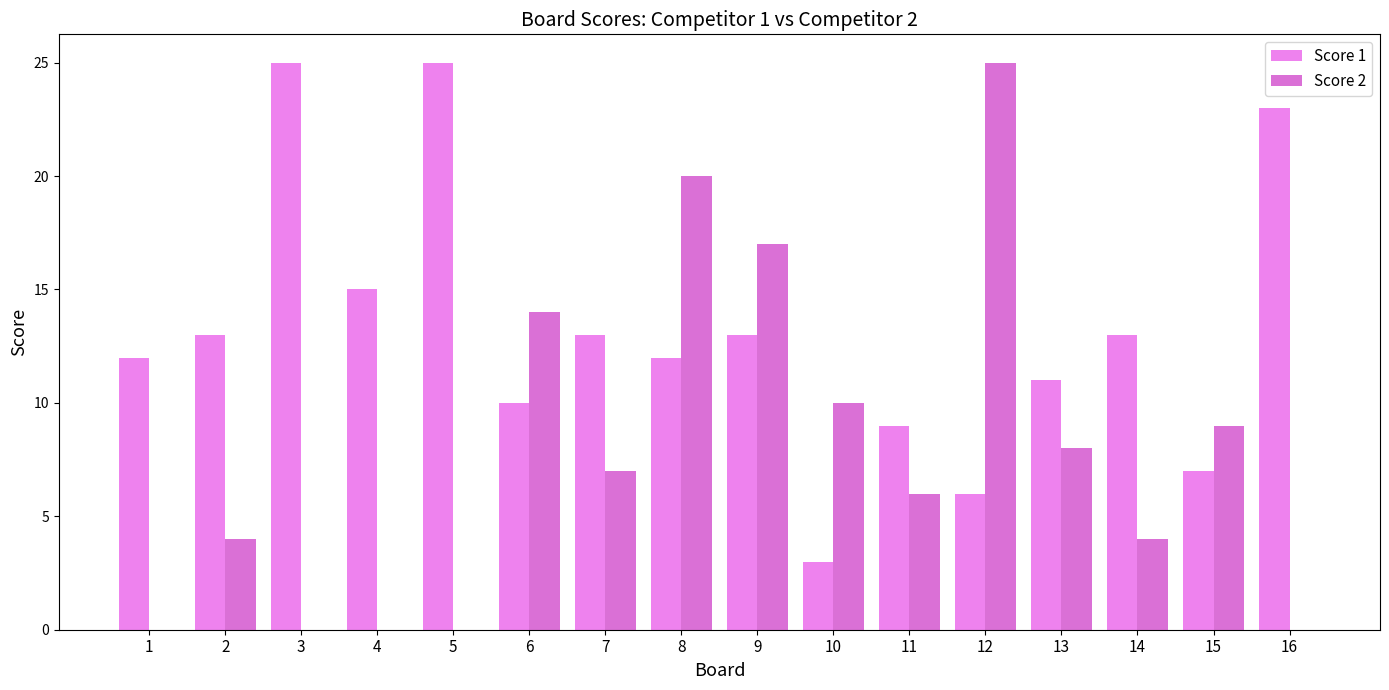

Rank the series at 4 from highest to lowest value.

Score 1, Score 2